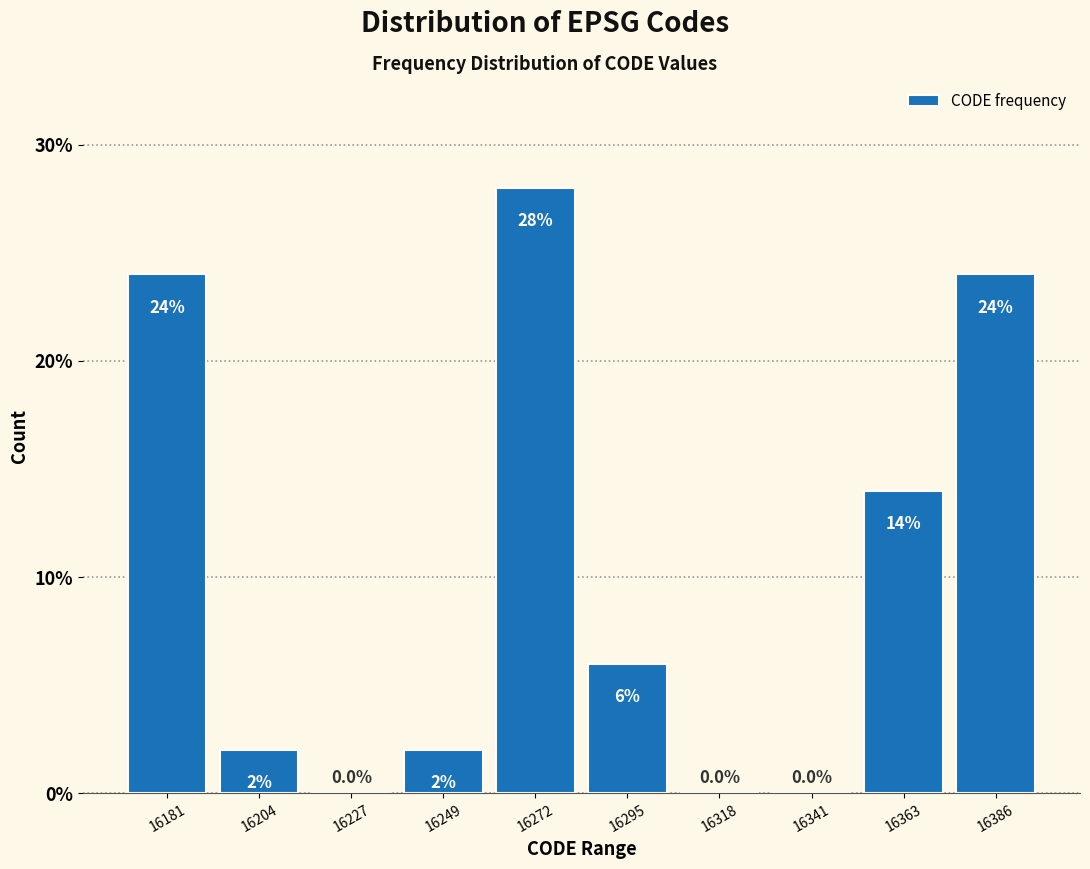

Which range on the x-axis has the tallest bar?

16260 to 16285